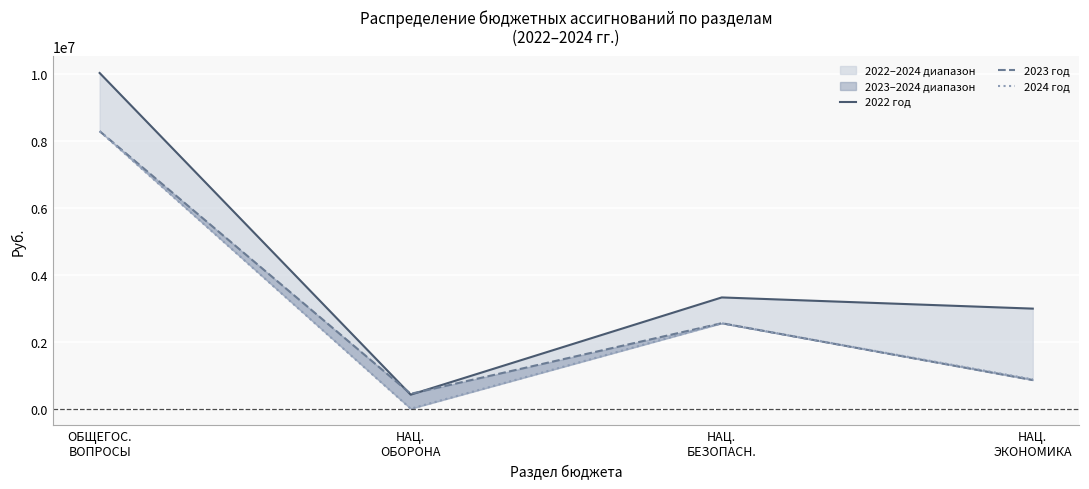

At how many categories does at least one series exceed 9840591?

1